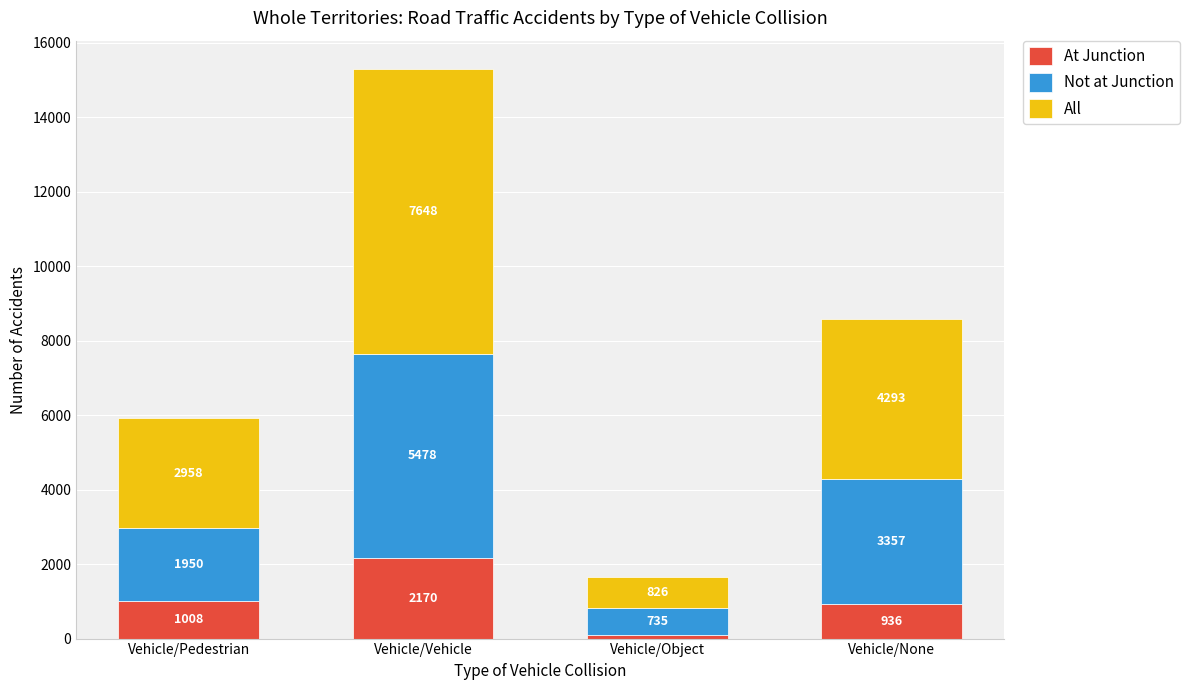

What is the sum of all At Junction values?

4205